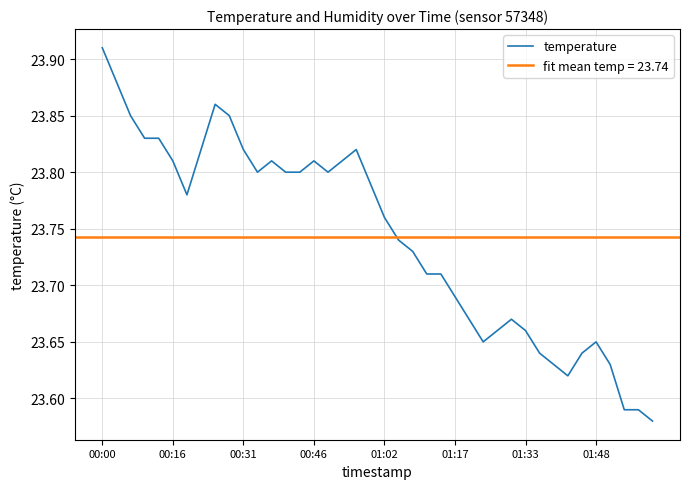

At which label does temperature reach its peak?

00:00